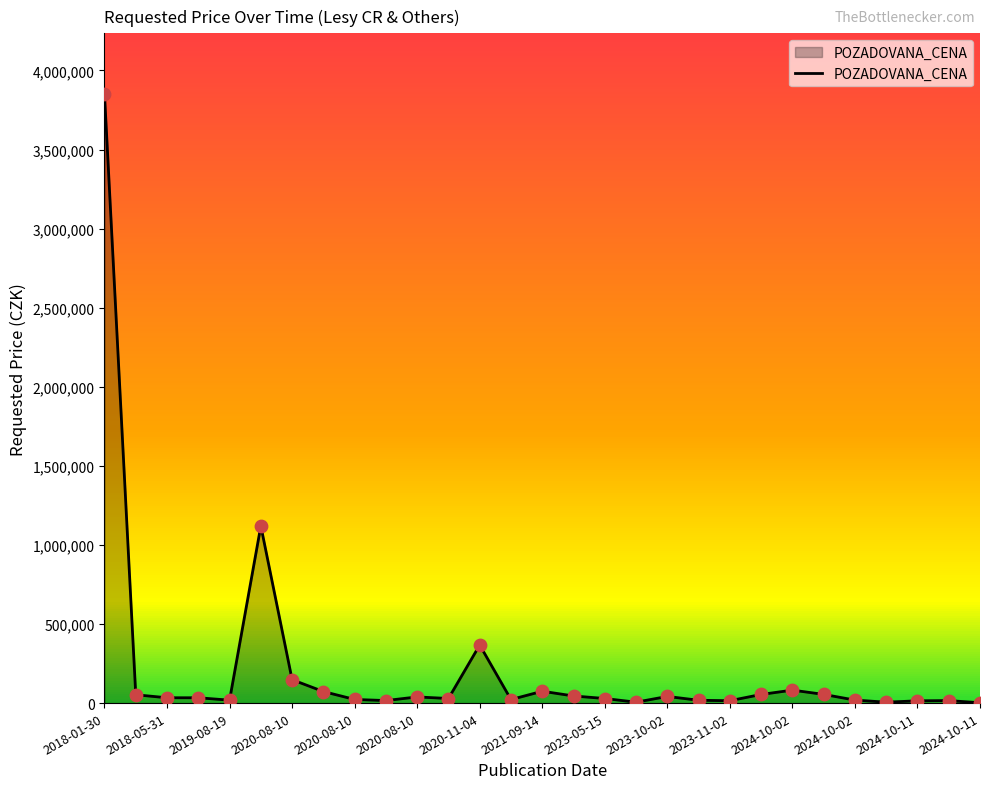

Which has a higher value, 2020-08-10 or 27?

2020-08-10